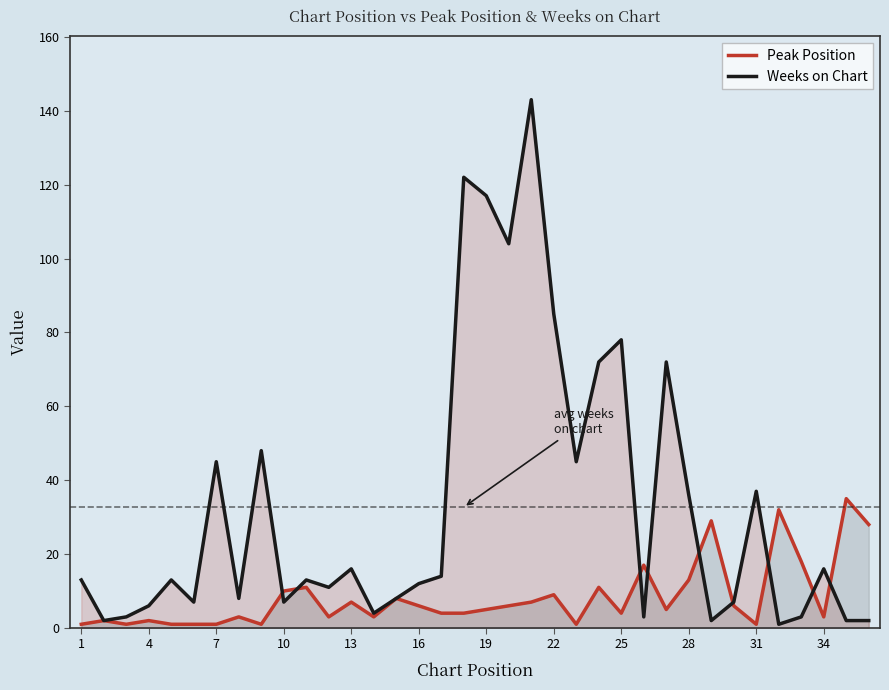

Which series has the largest total across all categories?

Weeks on Chart